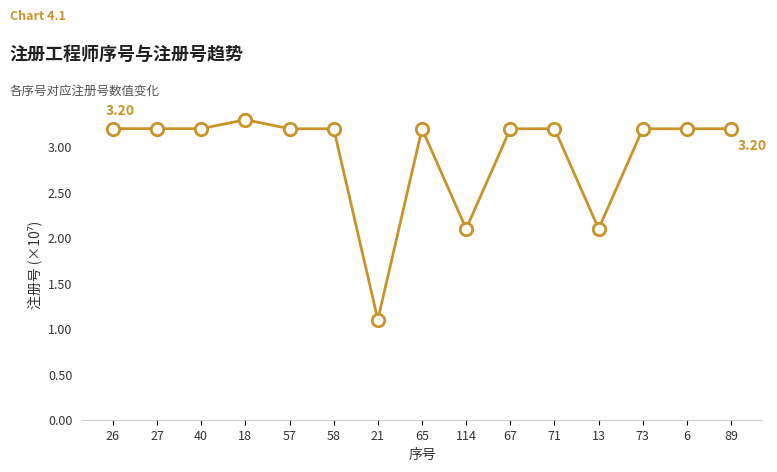

What is the ratio of the value at 18 to the value at 6?

1.0